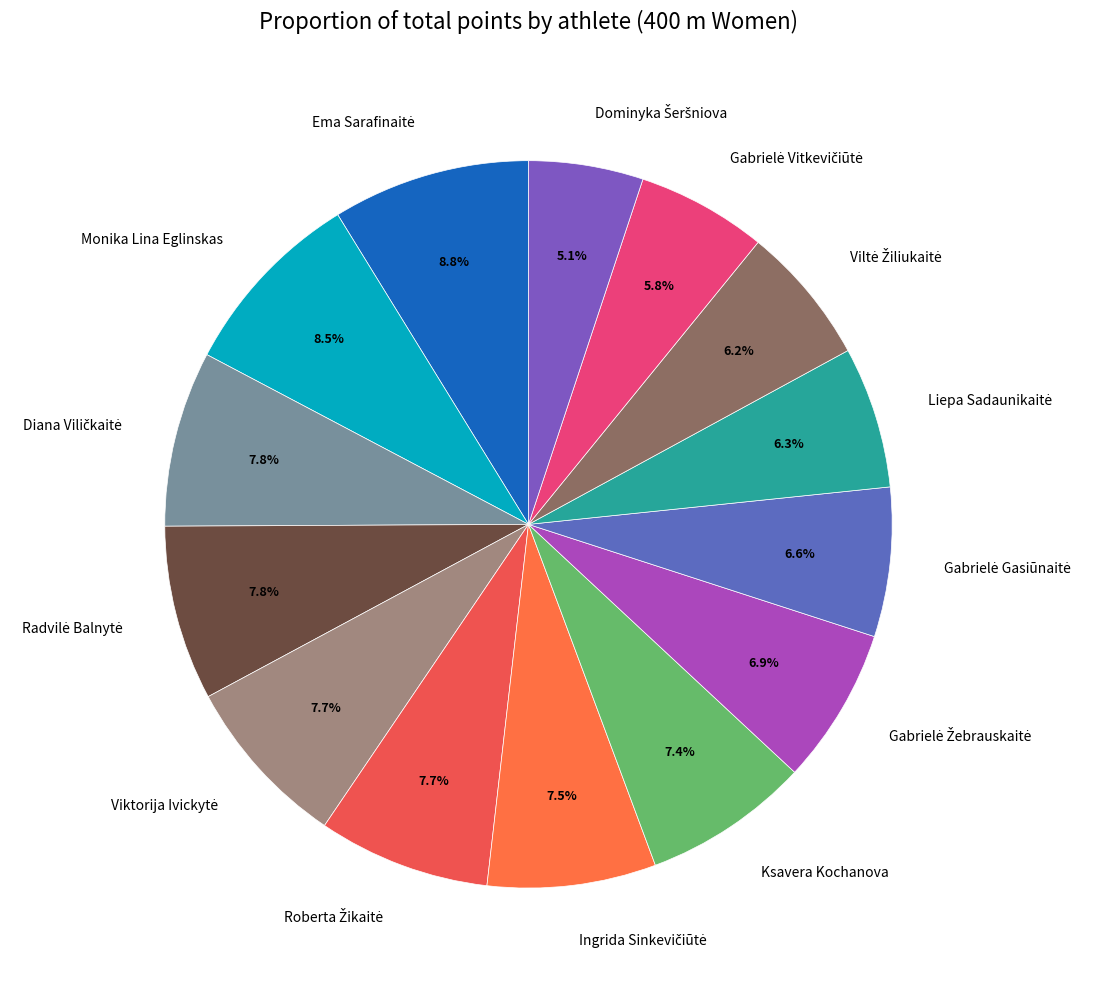

To the nearest percent, what is the difference between the largest and smallest slice percentages?

4%